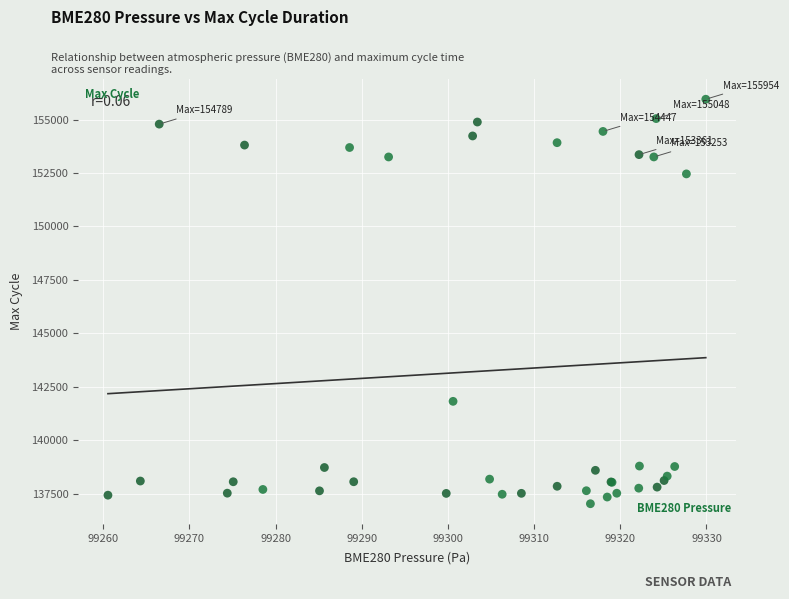

What Y value in the scatter plot is closest to 146488?

141814